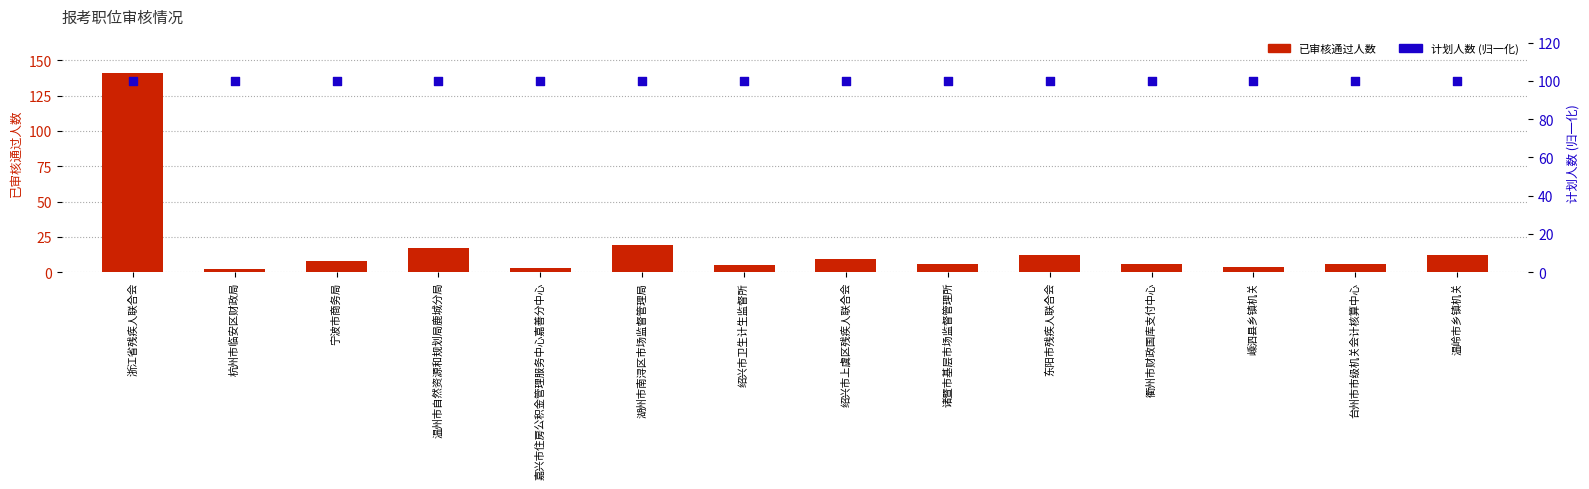

Which series reaches the minimum Y coordinate?

已审核通过人数